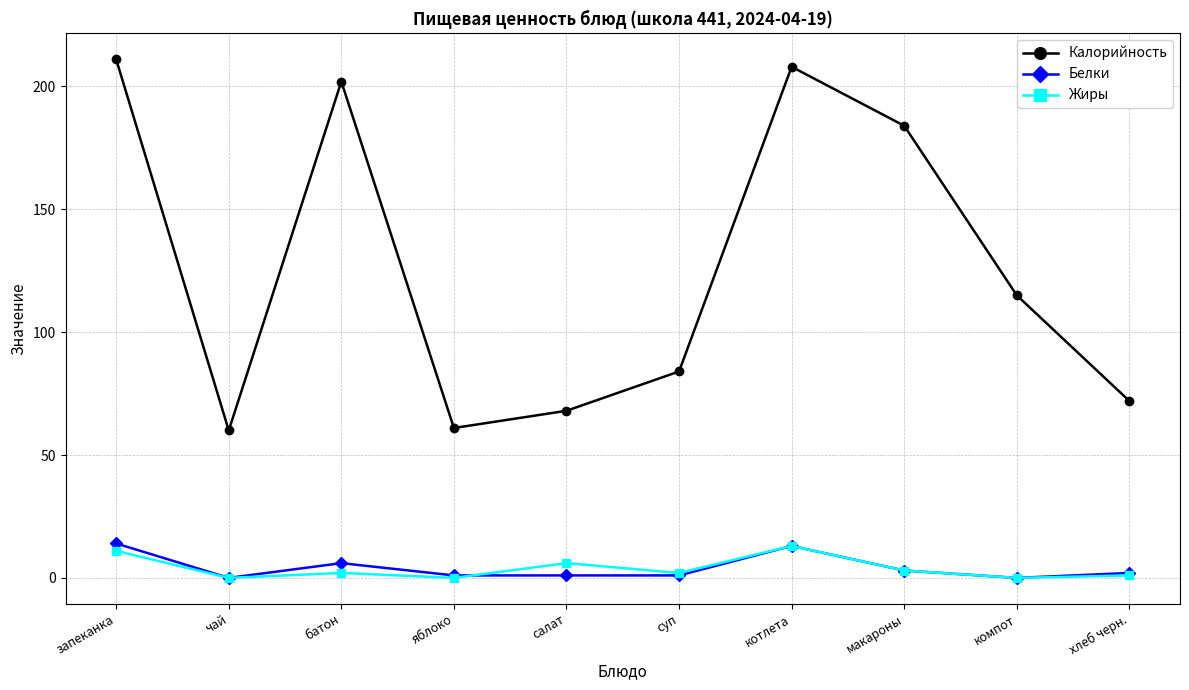

What is the difference between the Белки values at суп and чай?

1